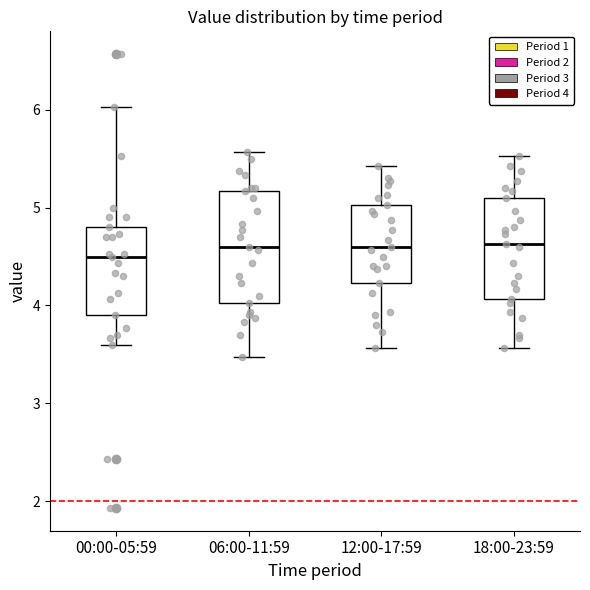

Comparing the boxes themselves (not the whiskers), which one is the tallest?

06:00-11:59